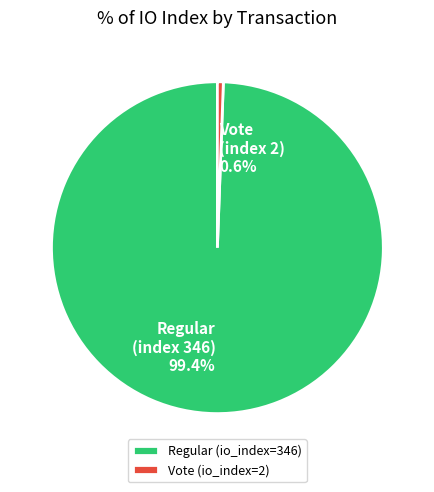

Is there a majority slice in this chart?

Yes